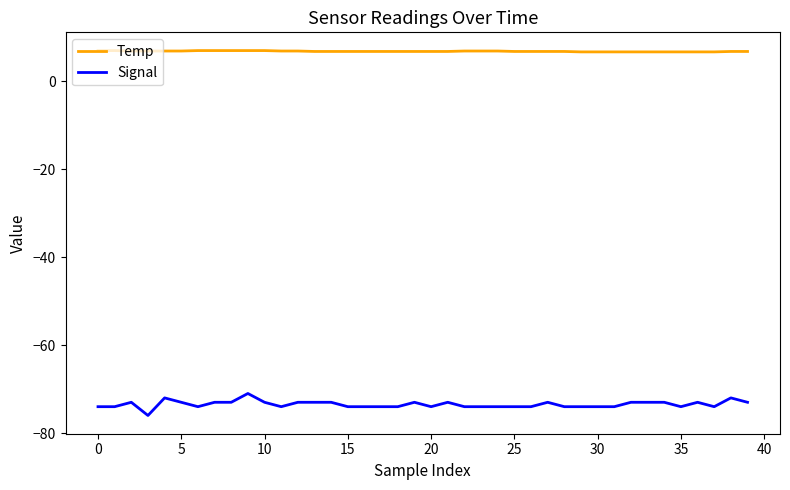

Which series has the largest range (max minus min)?

Signal